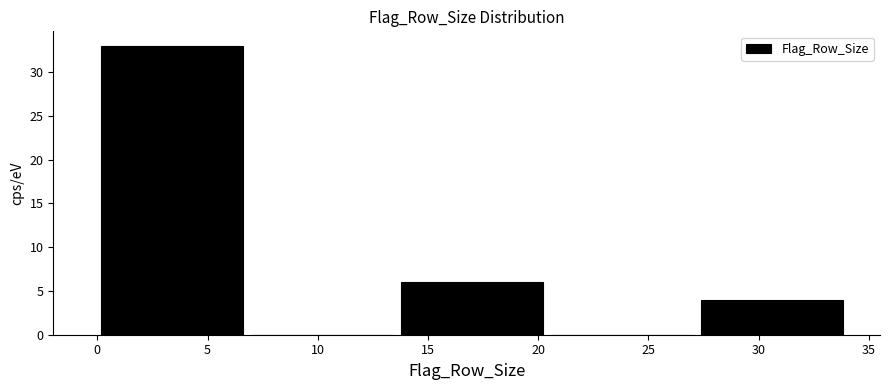

How tall is the bar that spans 27.2 to 34.0 on the x-axis? Neither the bar edges nor the heights are printed on the chart, so give them approximately, as read against the axes.

4